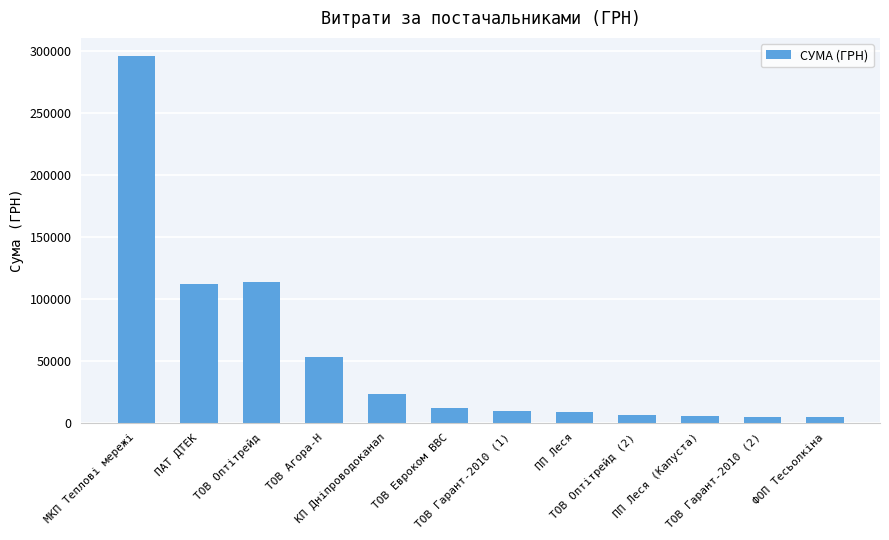

True or false: the data shows 184418.1 at ТОВ Оптітрейд.

False